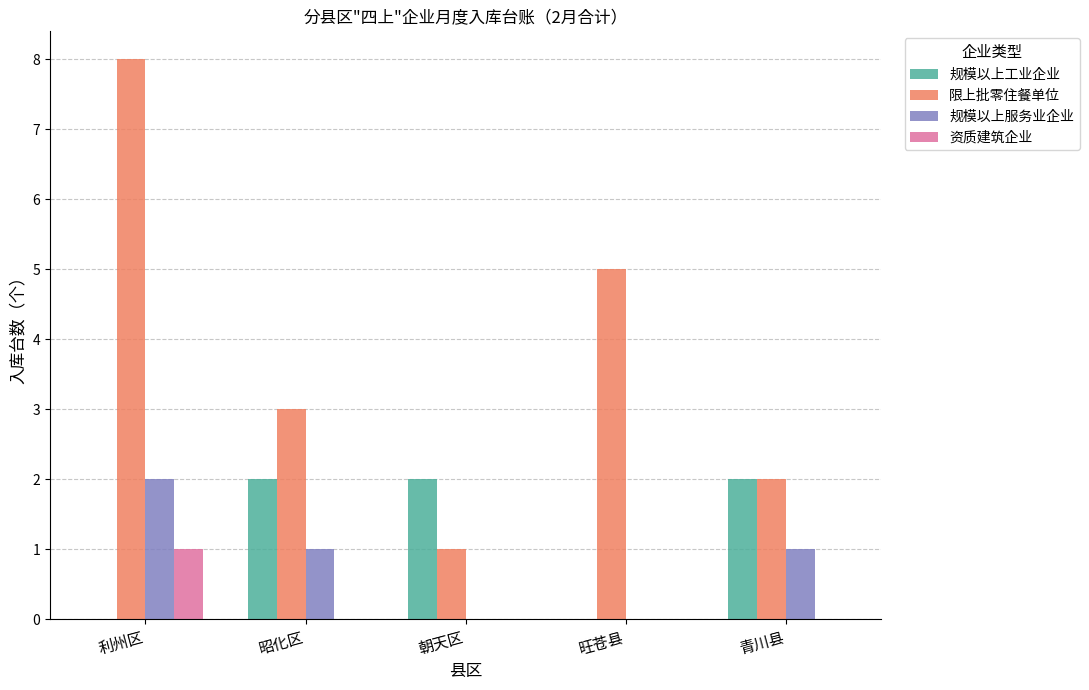

What is the maximum value shown in the chart?

8